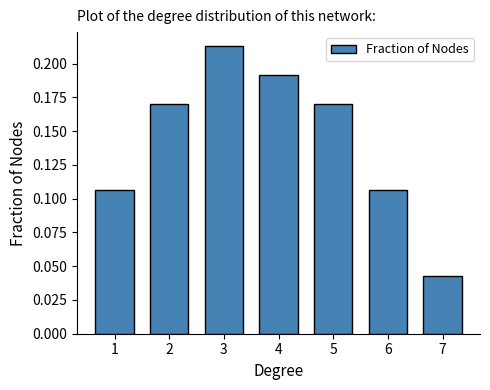

At which category does the chart reach its minimum across all series?

7